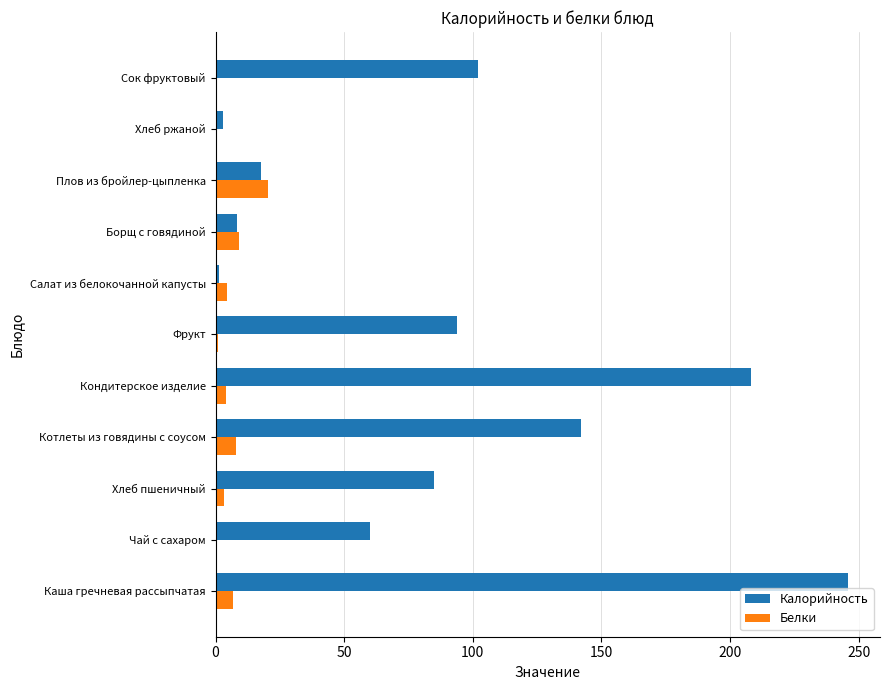

At which category is the sum across all series the highest?

Каша гречневая рассыпчатая